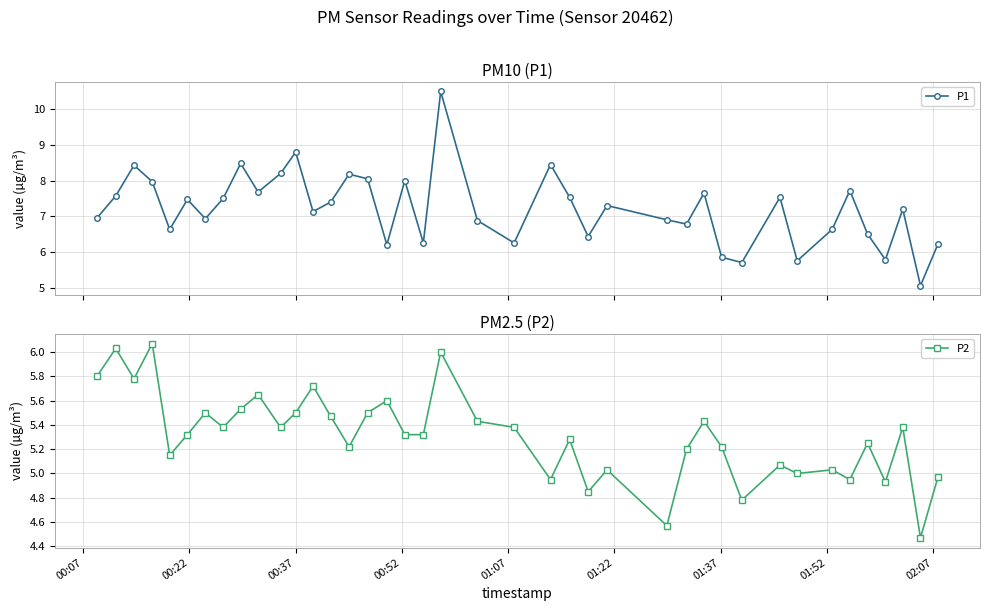

How many interior local peaks does the P1 series have?

13